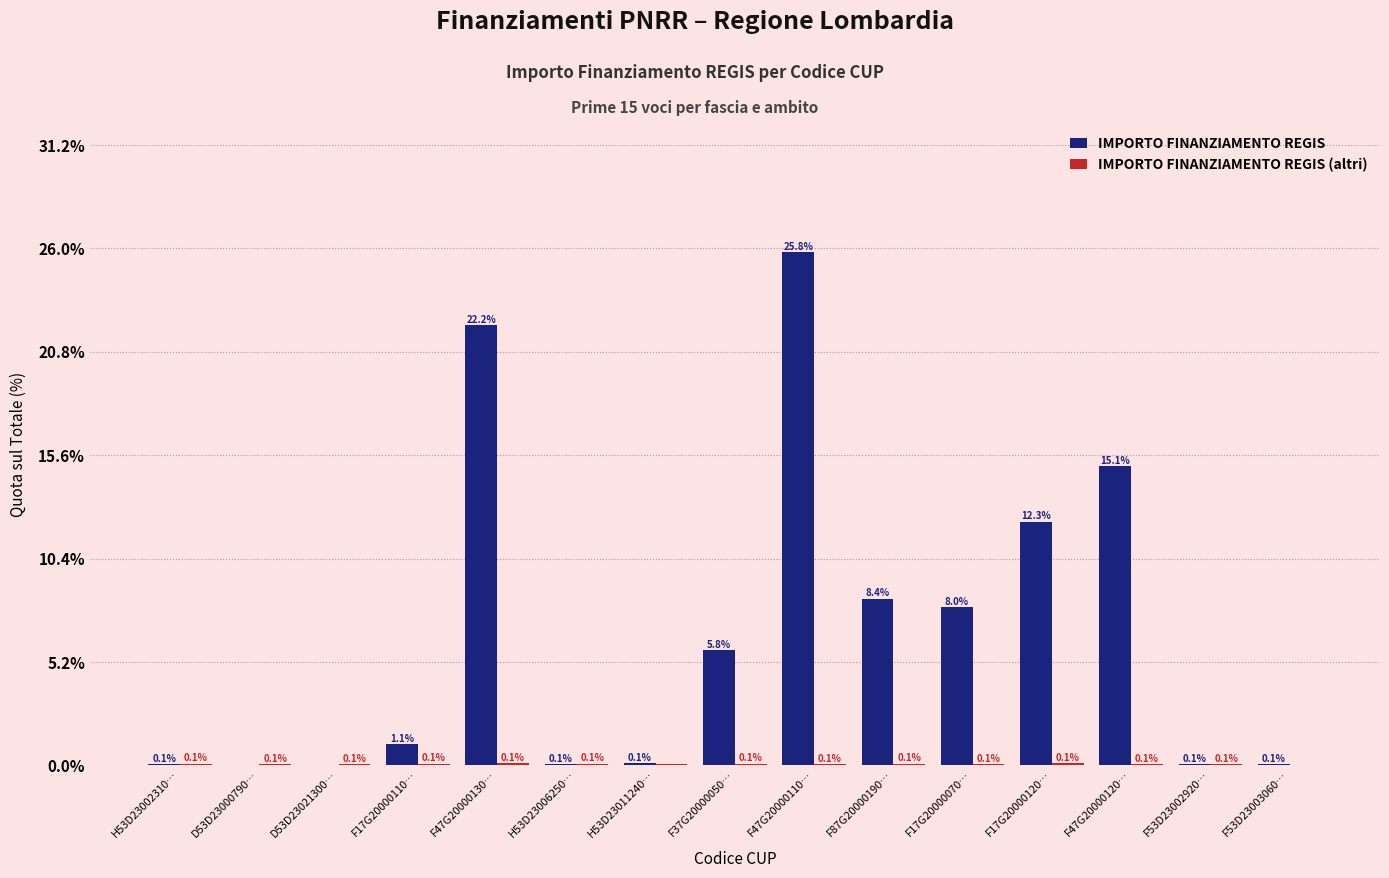

At which label is IMPORTO FINANZIAMENTO REGIS closest to 12?

F17G20000120…